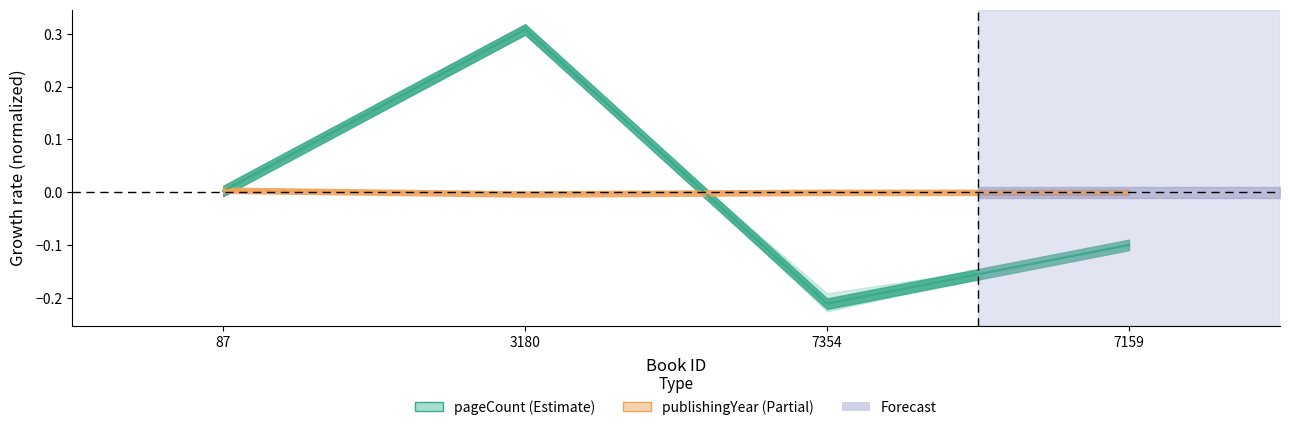

Reading left to right, what are all the values shown in this chart?

pageCount: 0.0	0.3	-0.2	-0.1
publishingYear: 0.0	-0.0	-0.0	-0.0